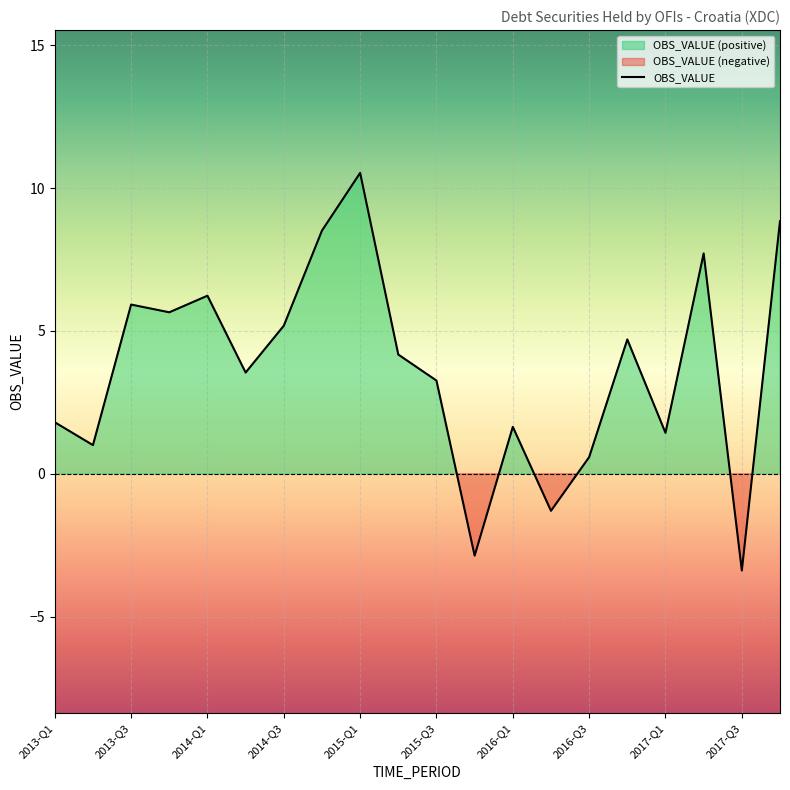

Reading left to right, what are all the values shown in this chart?

1.8	1.0	5.9	5.7	6.2	3.5	5.2	8.5	10.5	4.2	3.3	-2.9	1.6	-1.3	0.6	4.7	1.4	7.7	-3.4	8.8